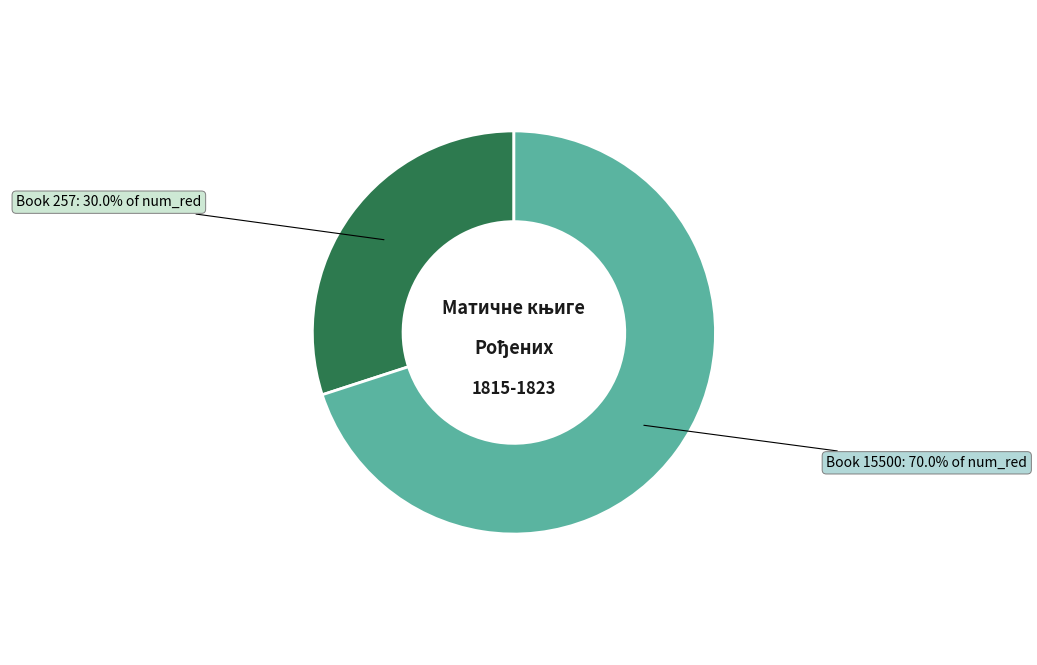

Is there a majority slice in this chart?

Yes